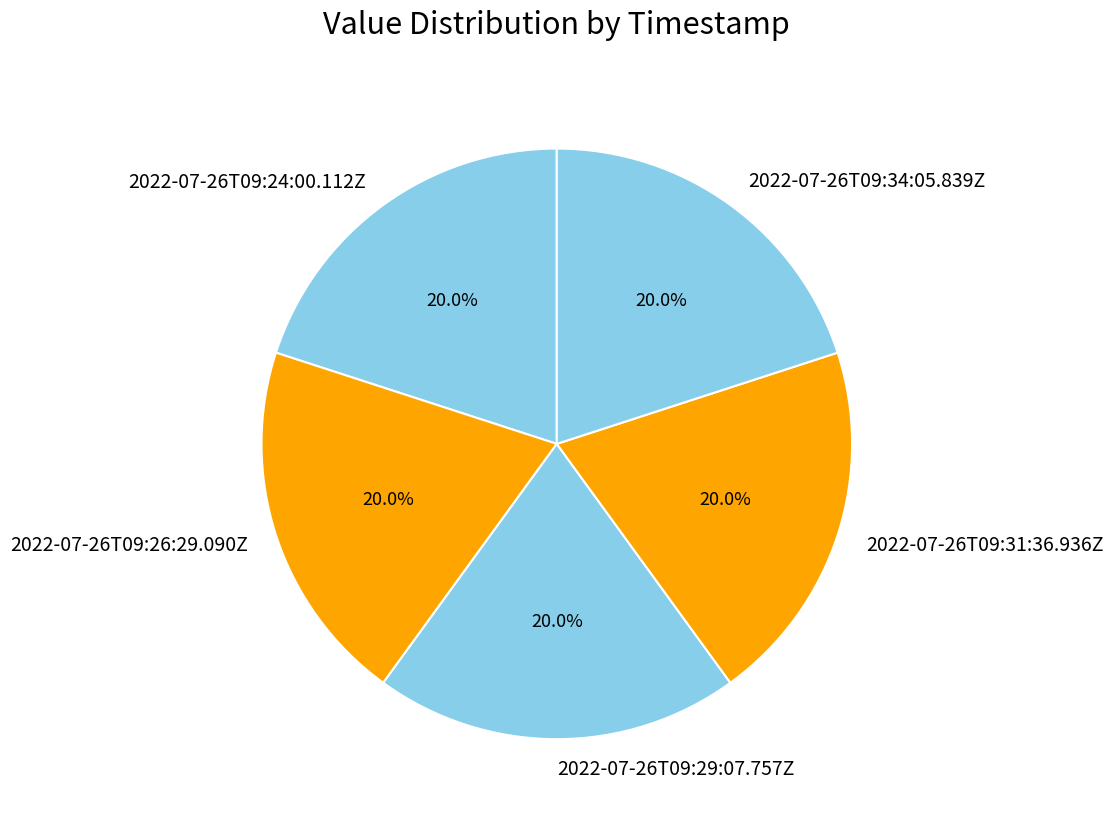

Approximately how many times larger is the value at 2022-07-26T09:24:00.112Z compared to 2022-07-26T09:26:29.090Z?

1.0